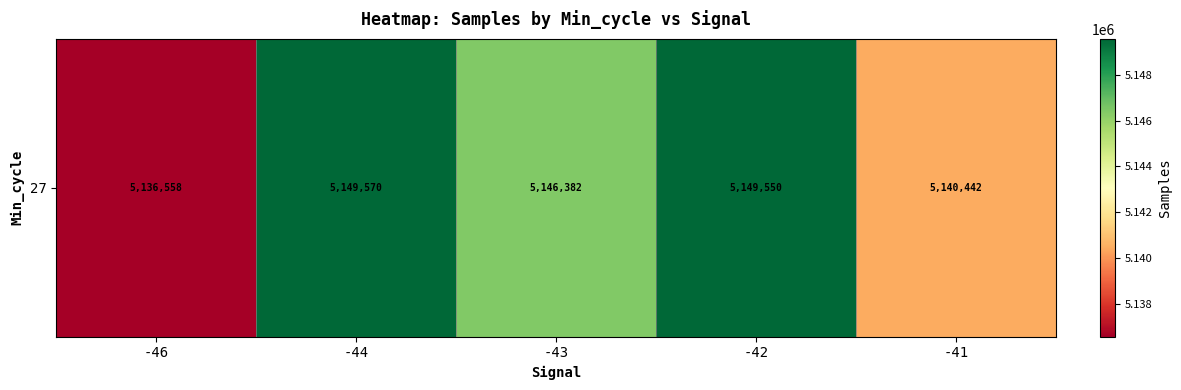

Between -46 and -41, which is larger?

-41